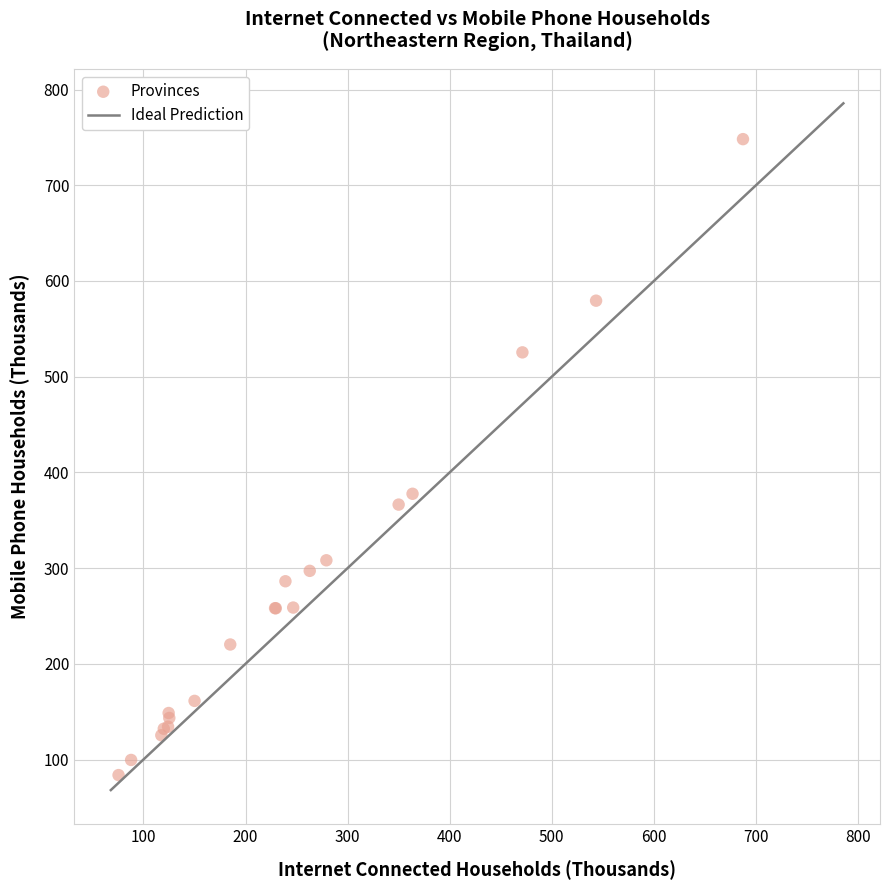

What Y value in the scatter plot is closest to 415?

377.7